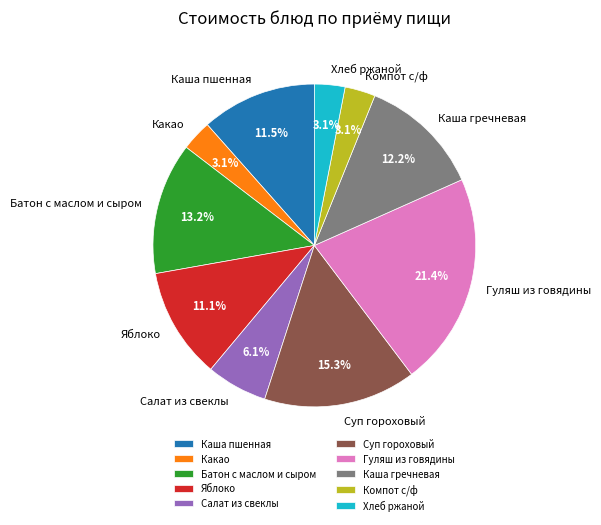

What percentage is NOT represented by Каша гречневая?

87.8%